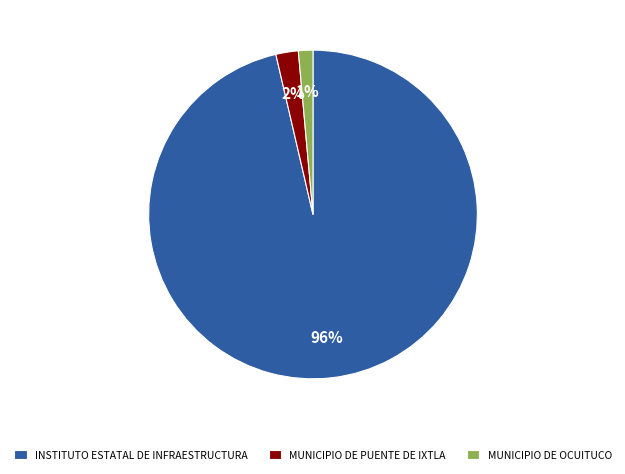

How many slices are in this pie chart?

3